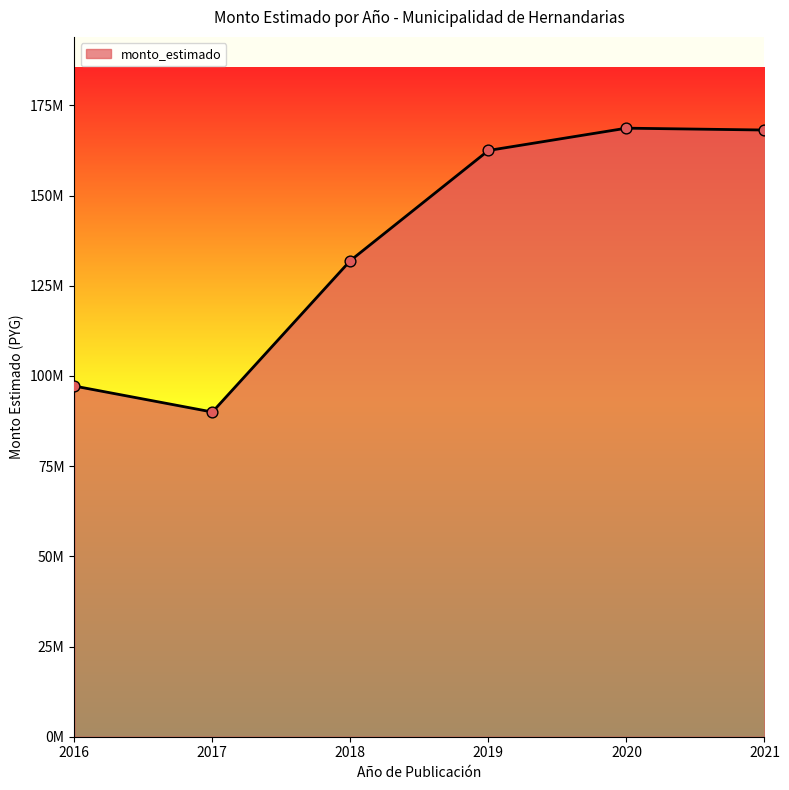

What is the ratio of the value at 2018 to the value at 2017?

1.5